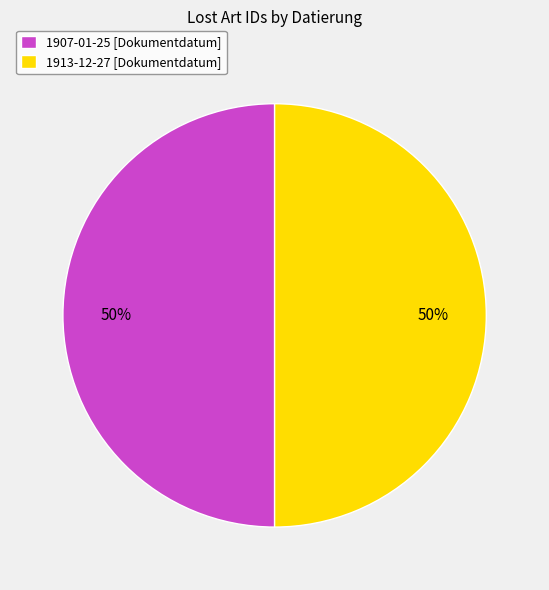

Do 1913-12-27 [Dokumentdatum] and 1907-01-25 [Dokumentdatum] together represent more than half of the pie?

Yes